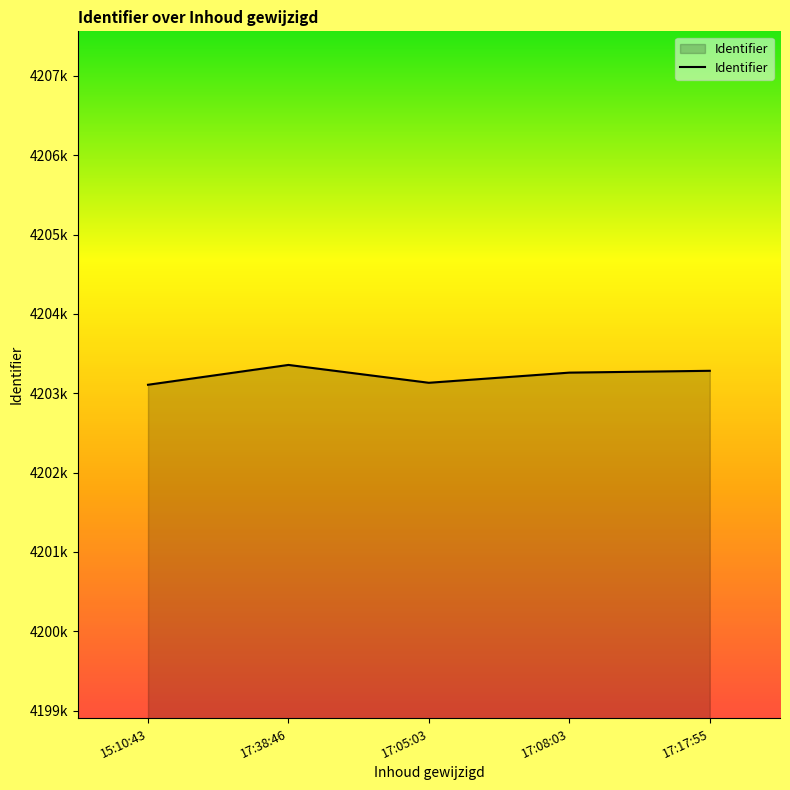

Does the chart display data point markers on the line(s)?

No